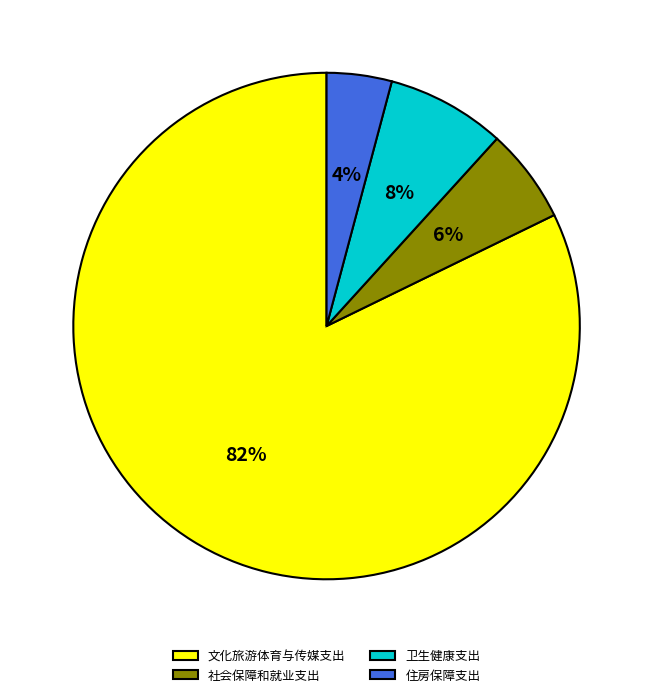

Rank the categories by value from highest to lowest.

文化旅游体育与传媒支出, 卫生健康支出, 社会保障和就业支出, 住房保障支出